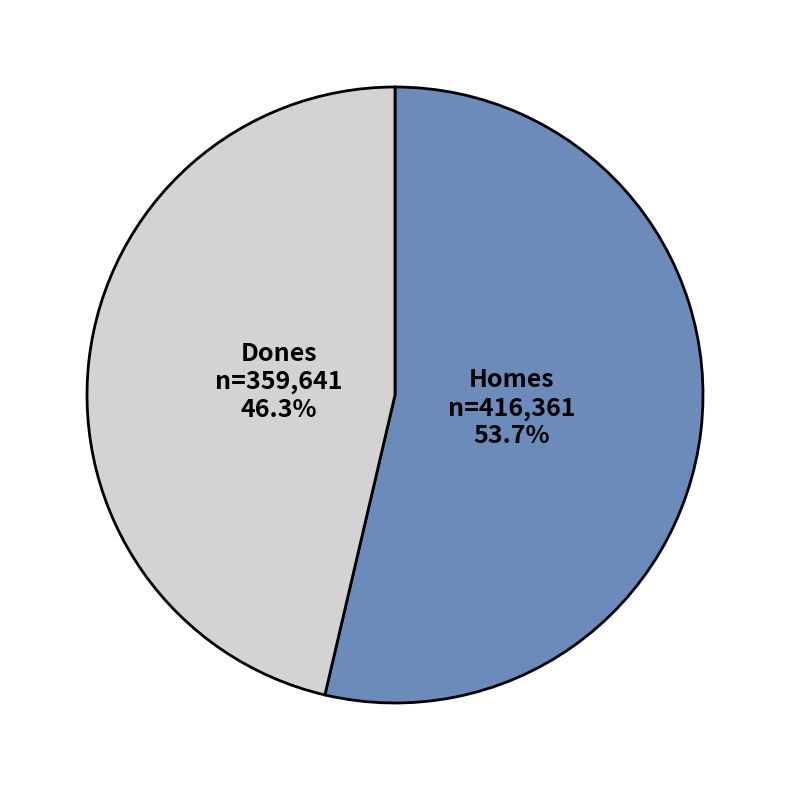

To the nearest percent, what is the difference between the largest and smallest slice percentages?

7%